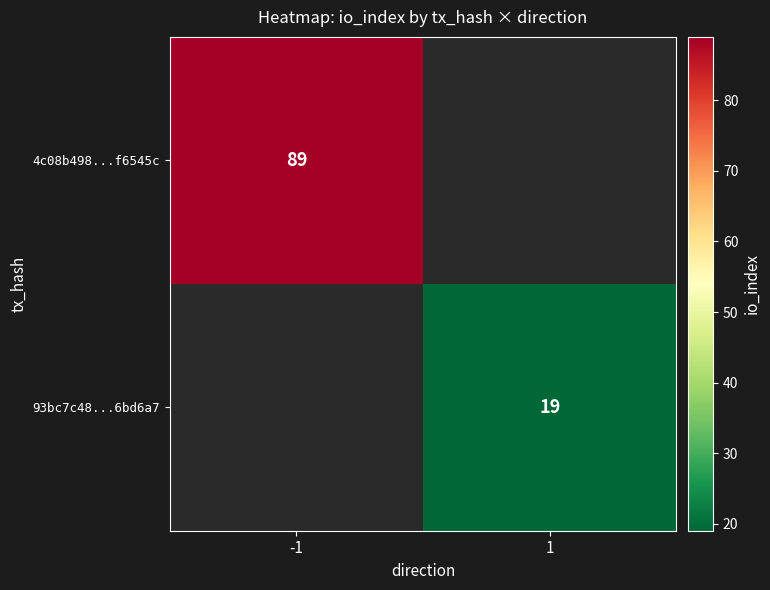

What is the minimum value shown in the chart?

19.0